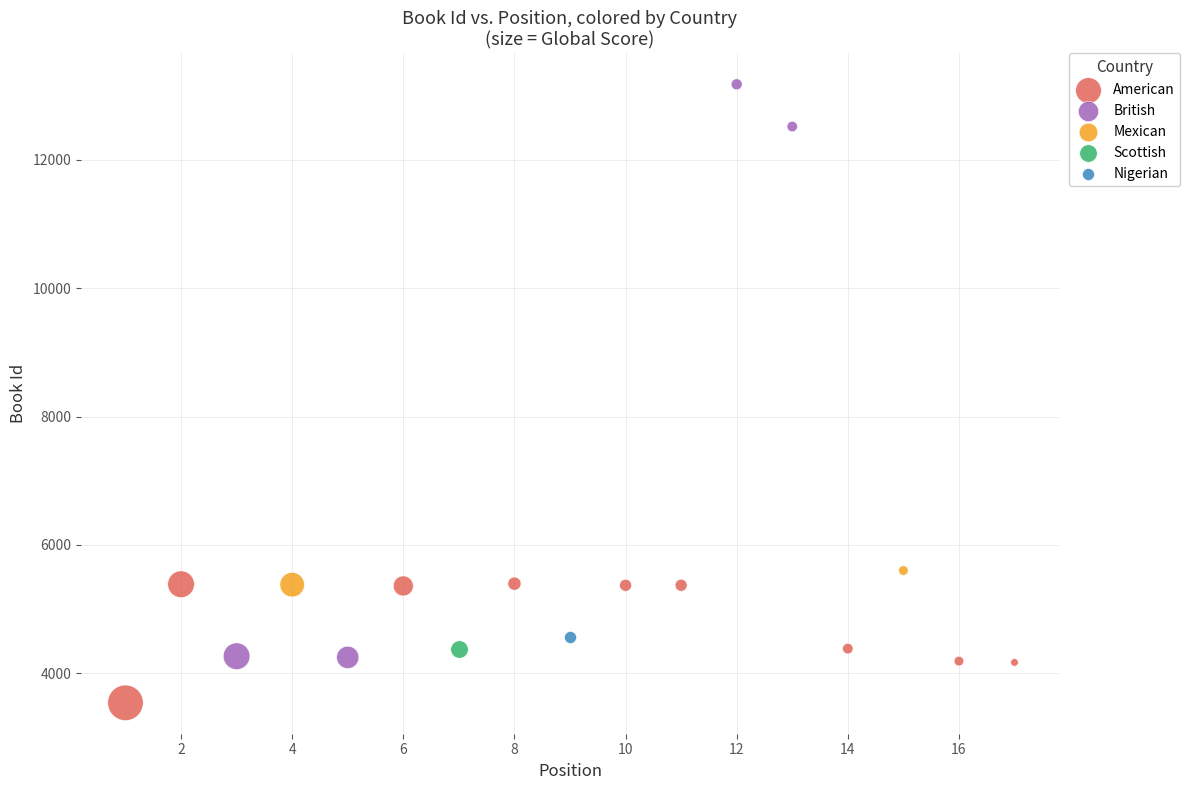

Which series reaches the maximum Y coordinate?

British